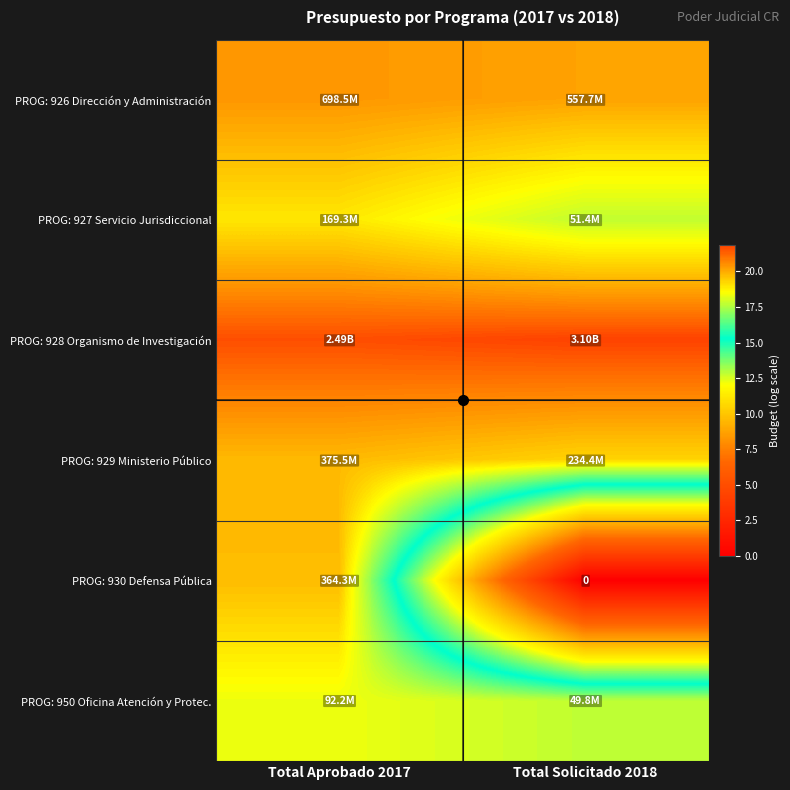

What is the total value across all series at Total Aprobado 2017?

118.7